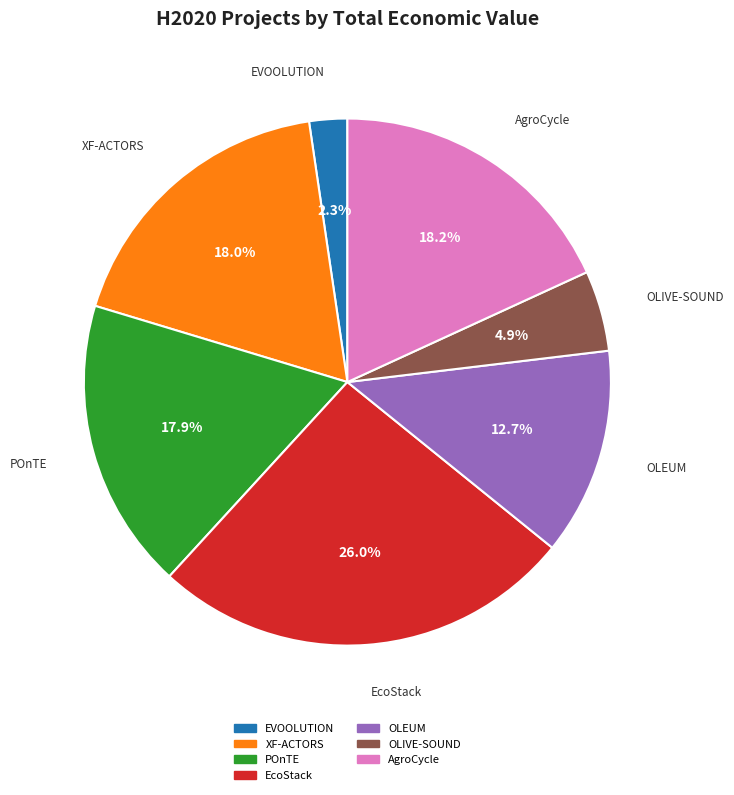

To the nearest percent, what is the average slice percentage?

14%